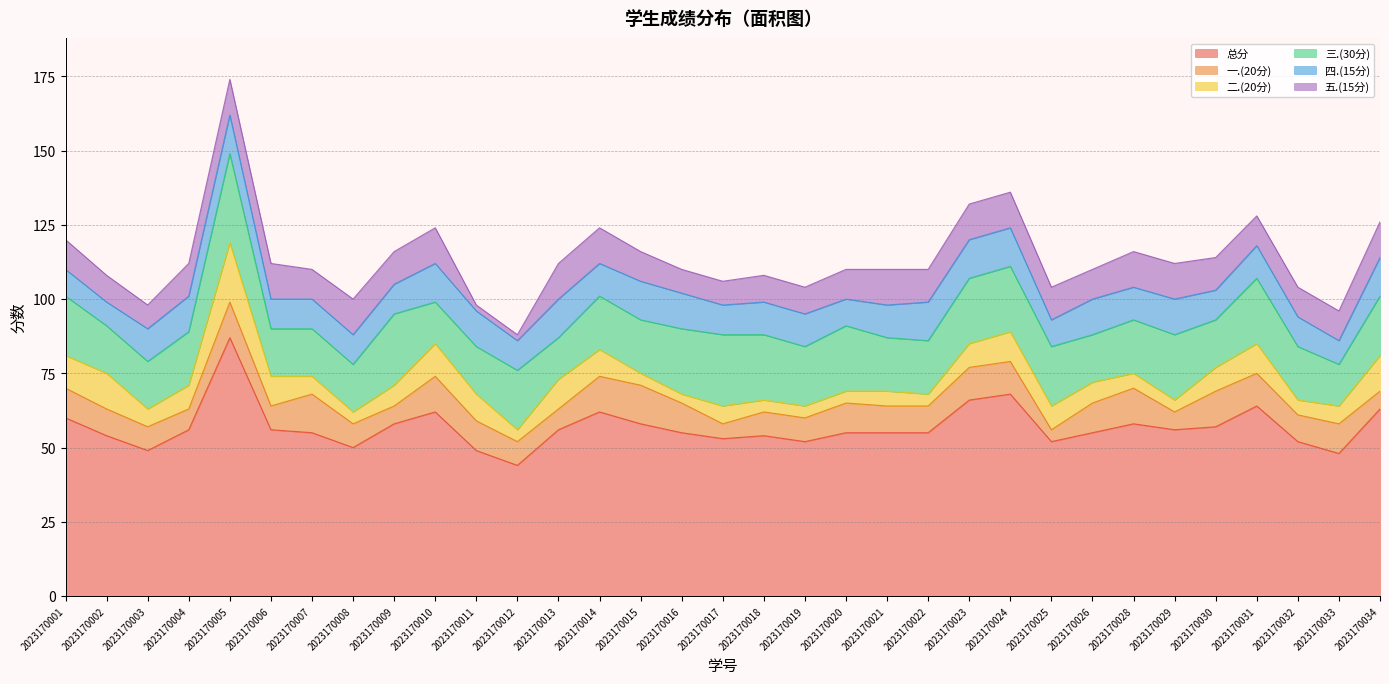

What is the difference between the 总分 values at 2023170009 and 2023170030?

1